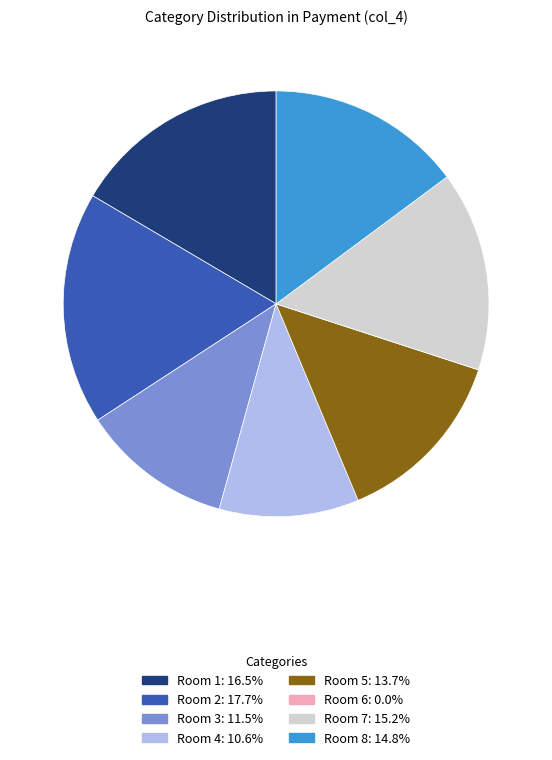

Does any single category account for the majority?

No